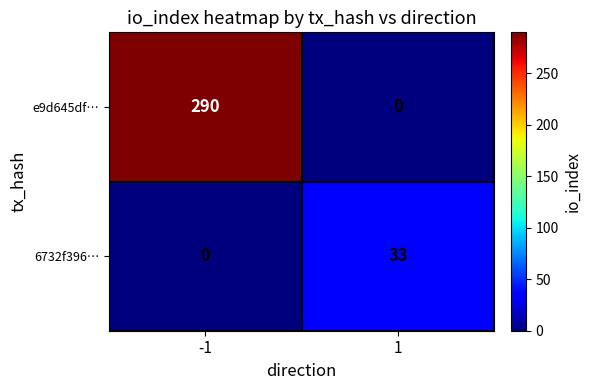

The 6732f396… series shows 53 at 1. True or false?

False